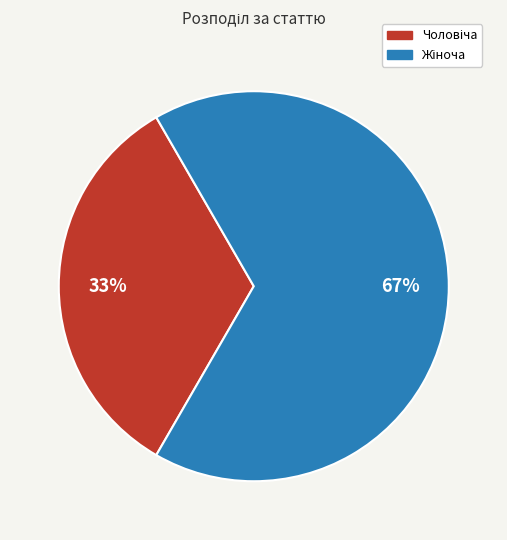

To the nearest percent, what is the average slice percentage?

50%